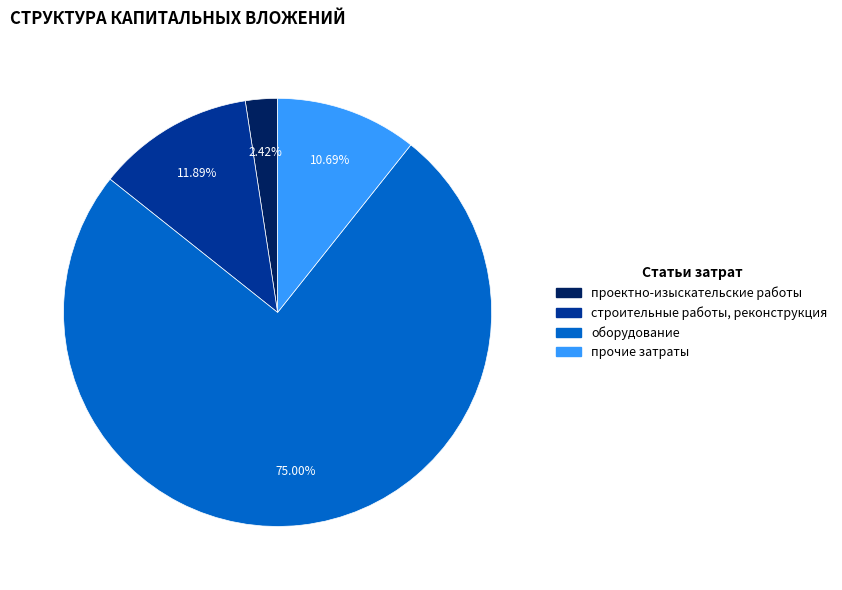

Count the number of slices in the pie.

4